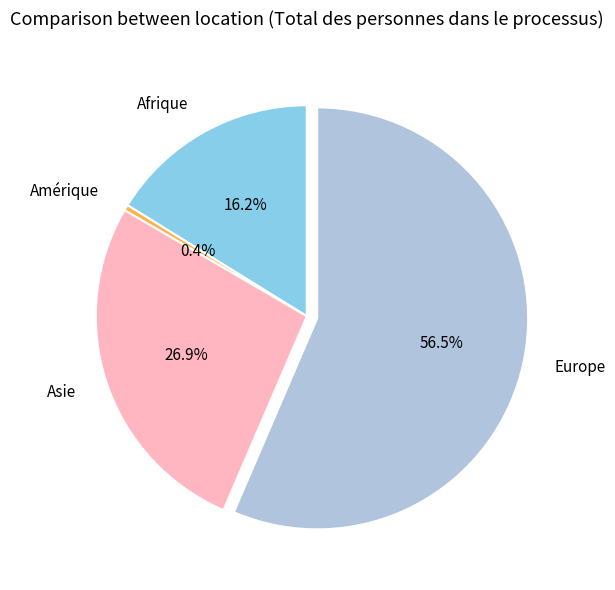

Rank the categories by value from highest to lowest.

Europe, Asie, Afrique, Amérique